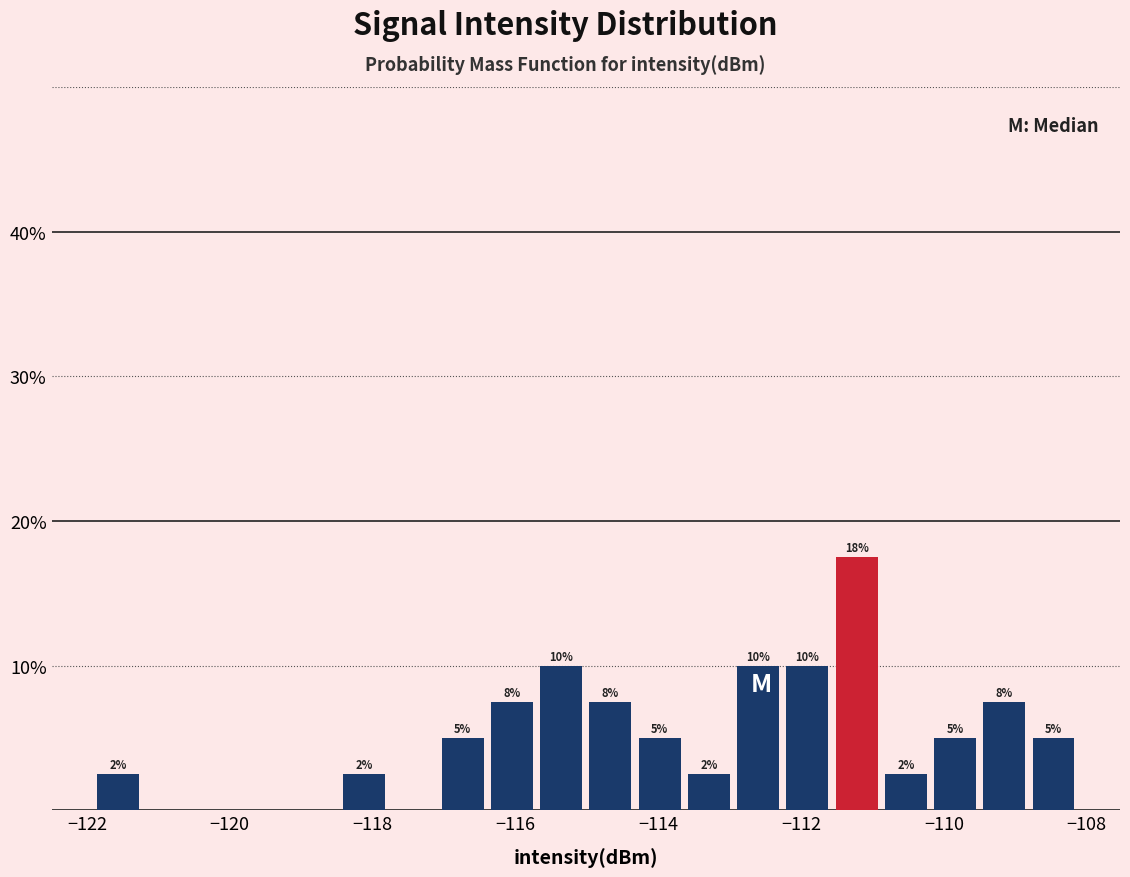

Around what value on the x-axis is the tallest bar? Give the approximate position of its centre, as read against the axis.

-111.2